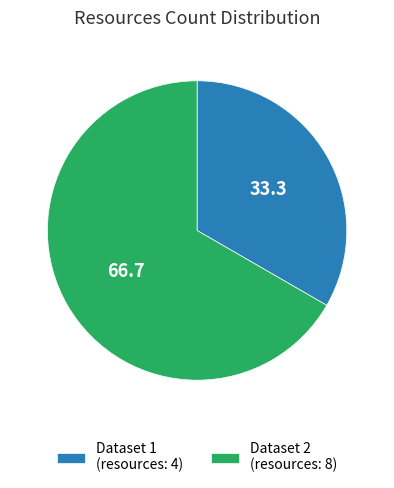

Is there any slice that represents more than half of the pie?

Yes